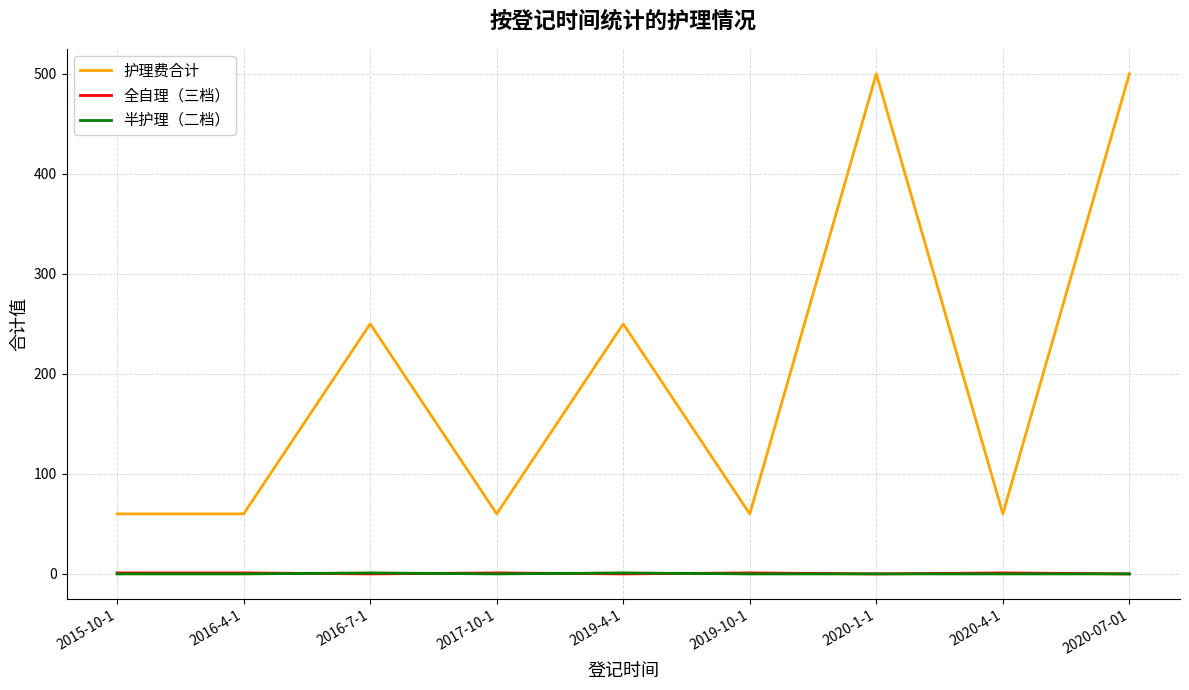

True or false: 护理费合计 and 全自理（三档） cross at least once.

False